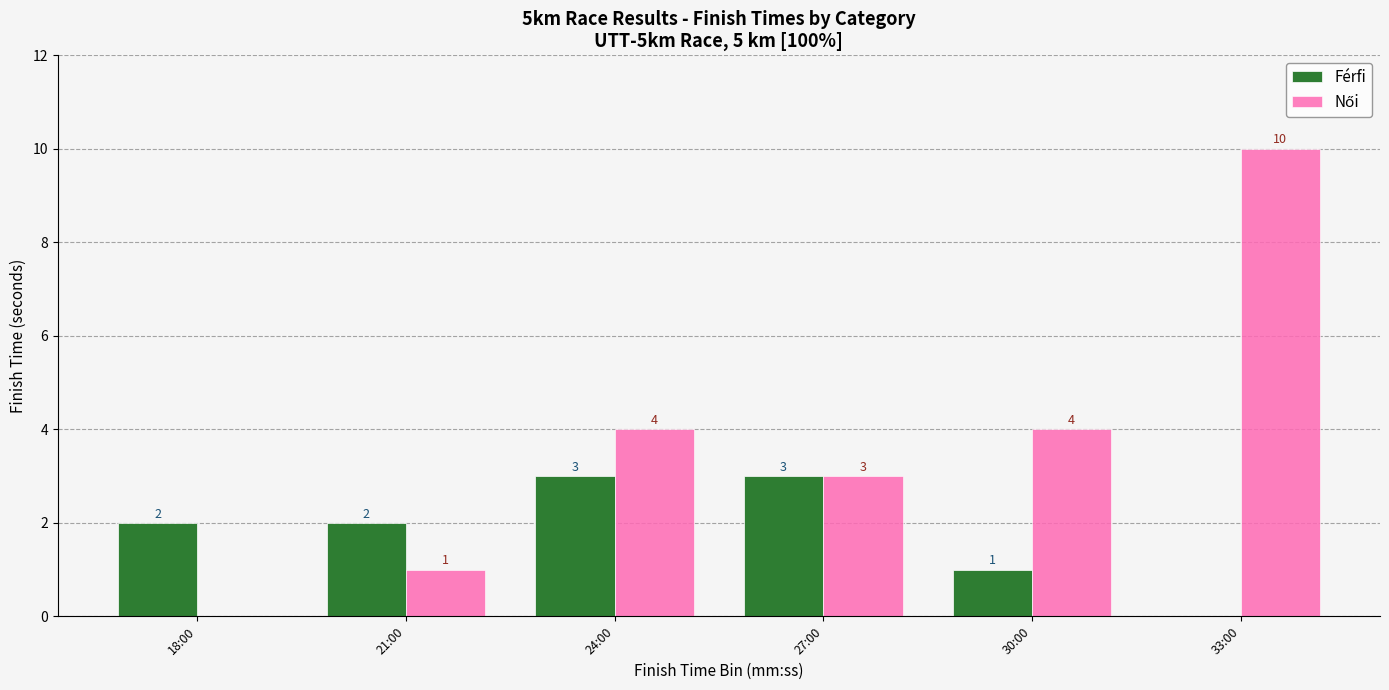

What value does the Férfi series have at 24:00?

3